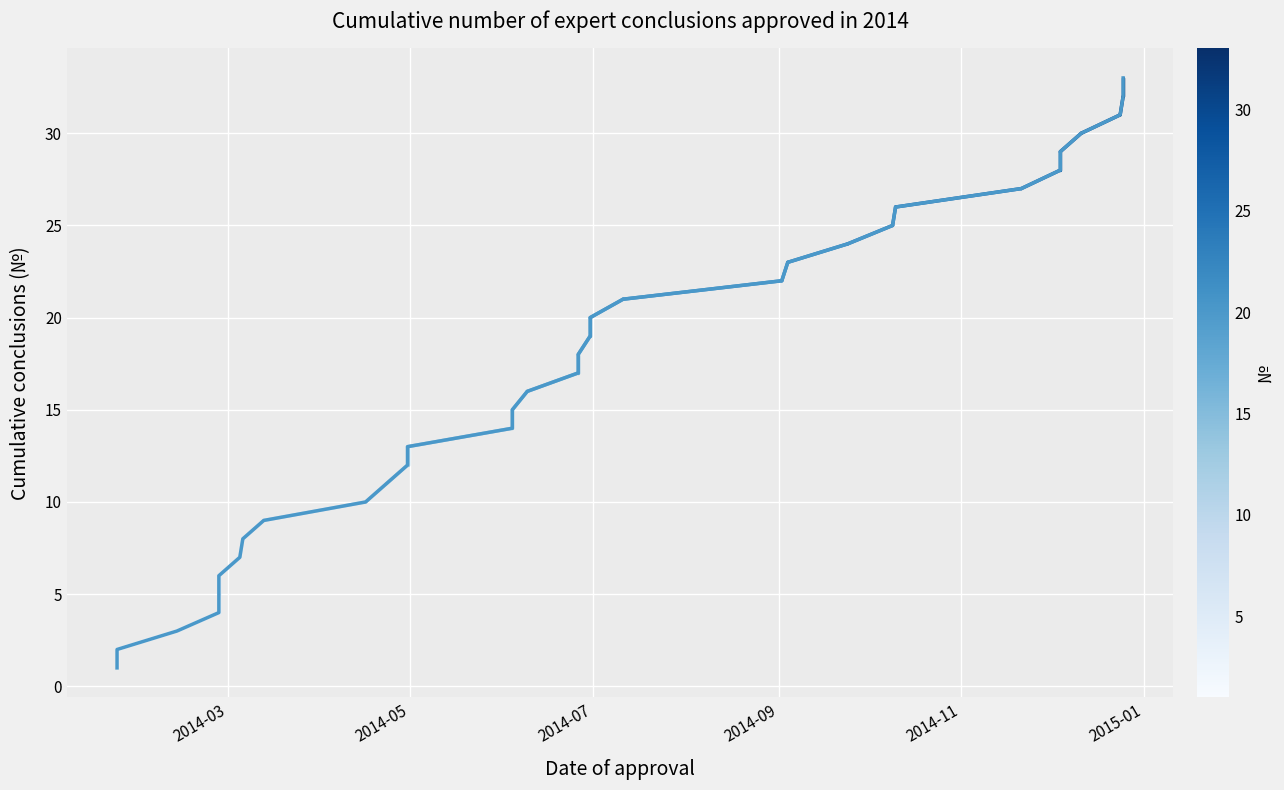

What is the difference between the maximum and minimum values?

32